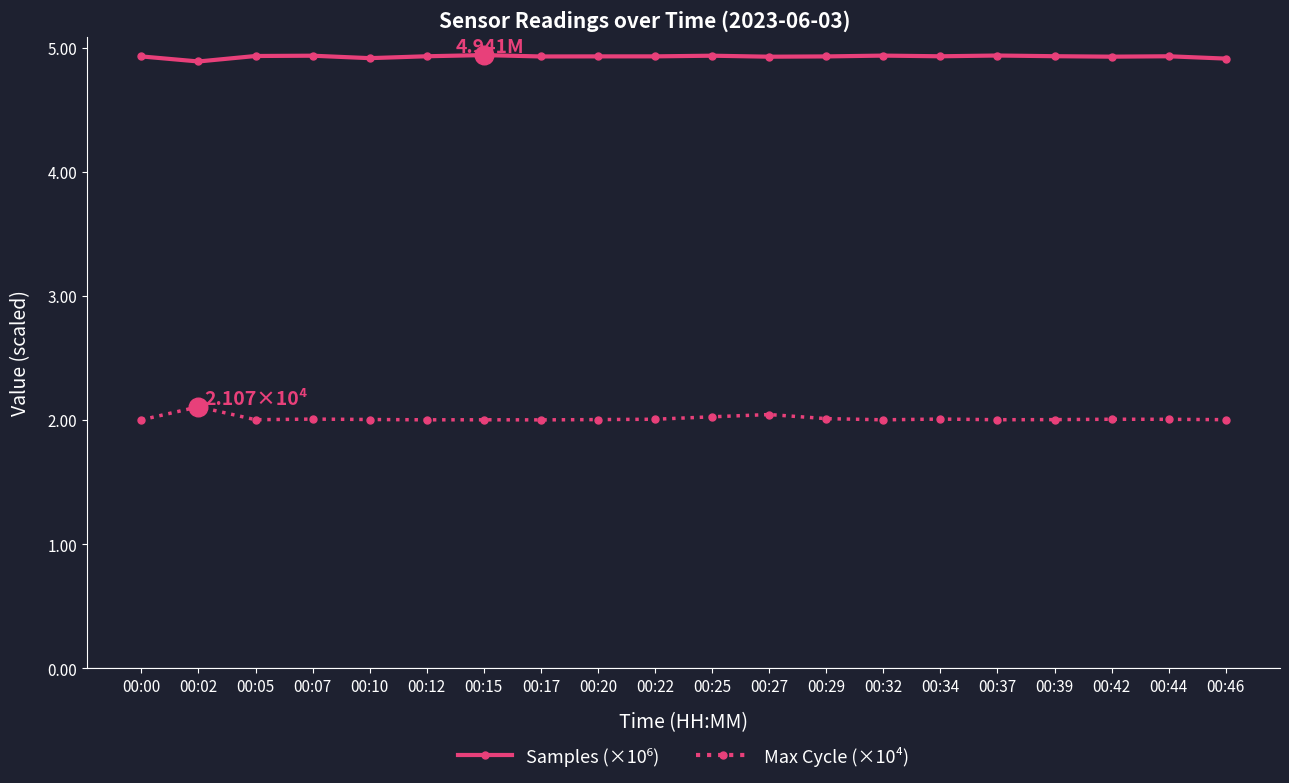

What is the total value across all series at 00:42?

6.9